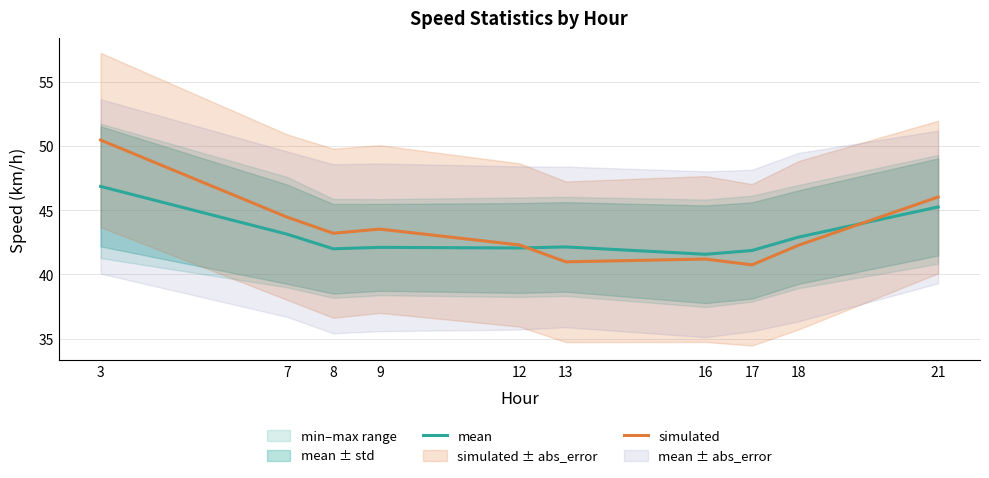

Is it true that simulated equals 41.2 at 16?

True